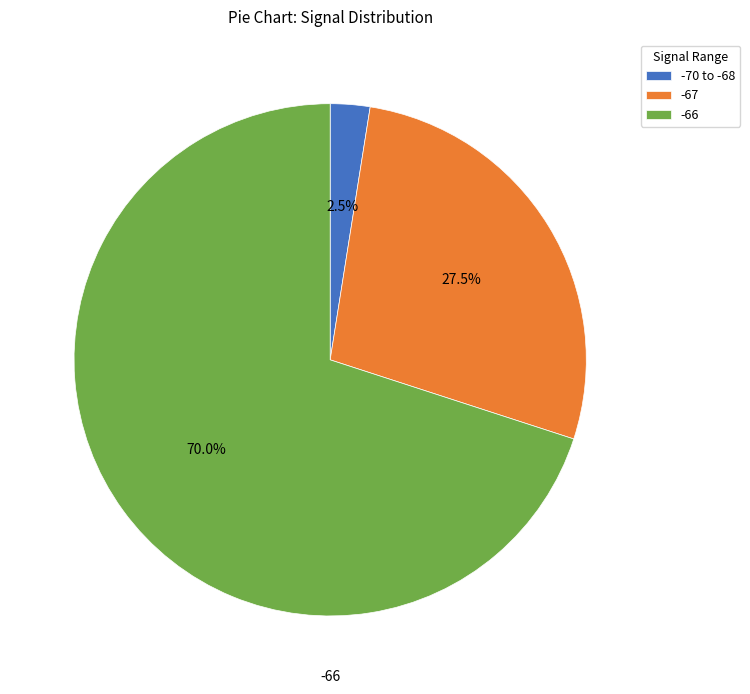

How many slices are in this pie chart?

3